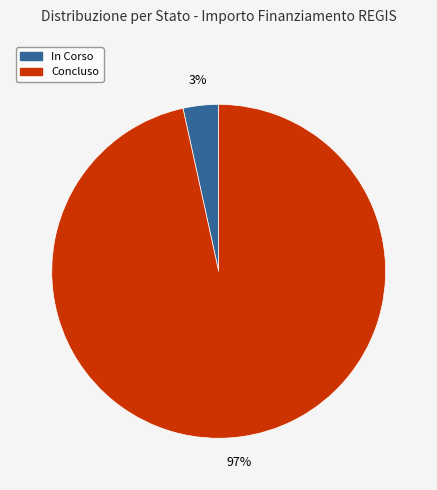

Is there any slice that represents more than half of the pie?

Yes